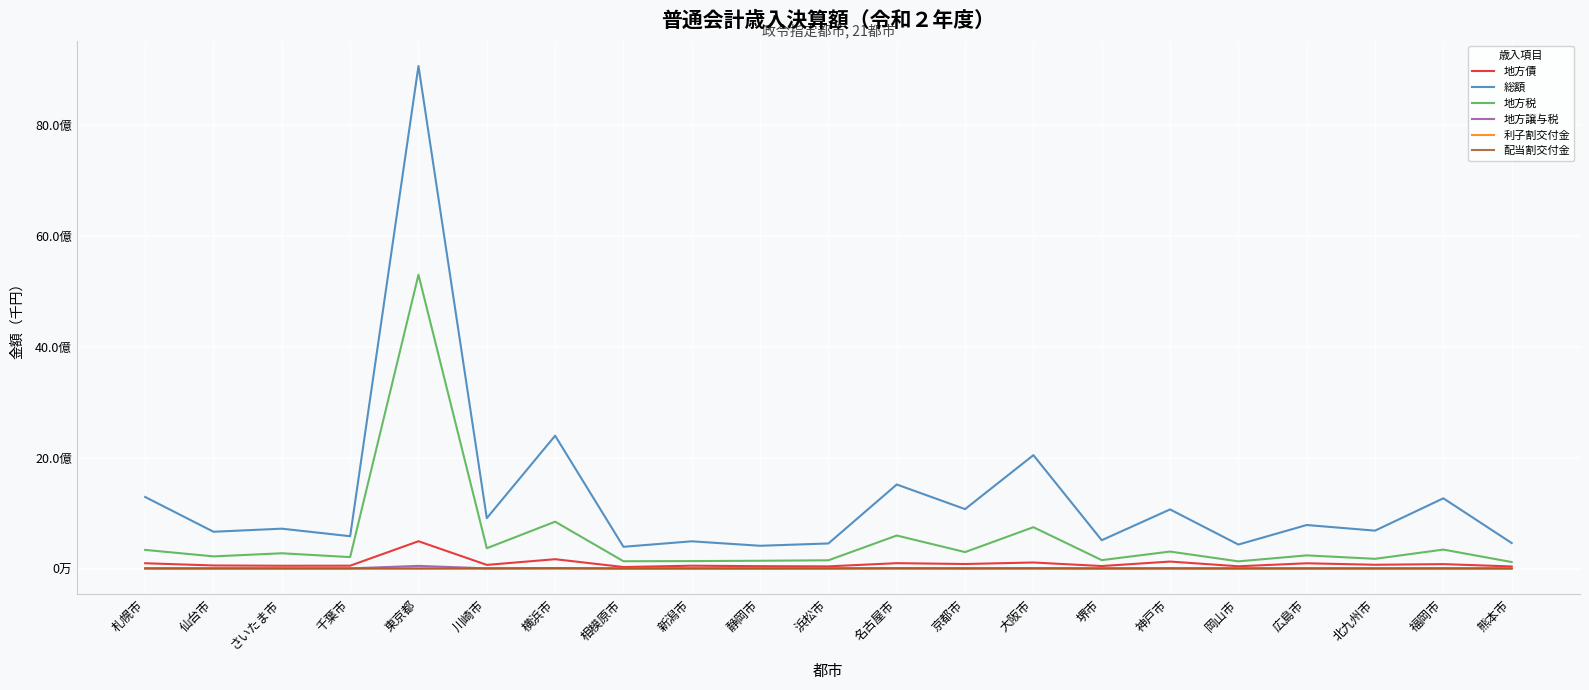

At which category does 地方税 reach its first local valley?

仙台市